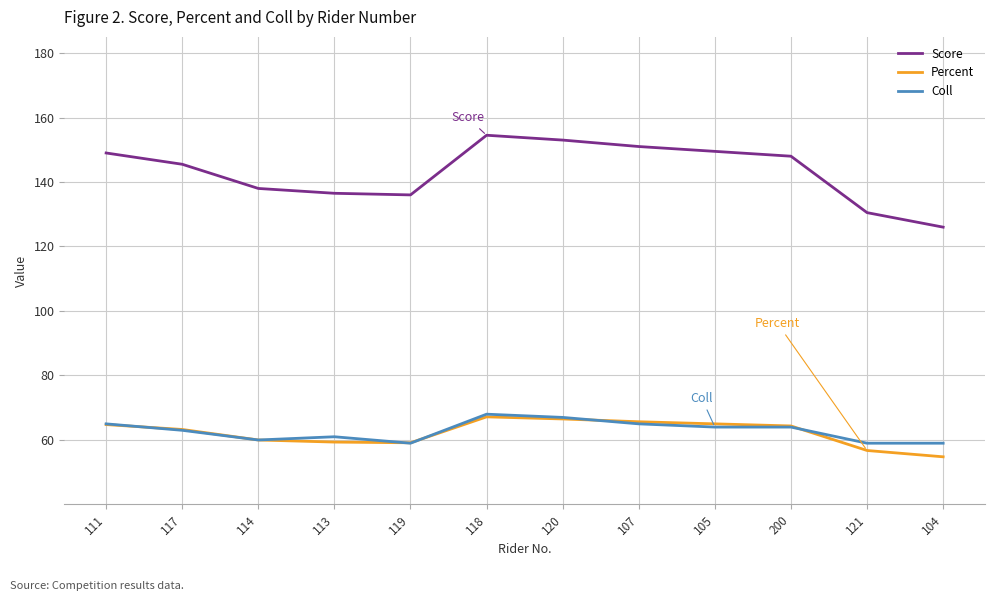

What position from the left is 200?

10